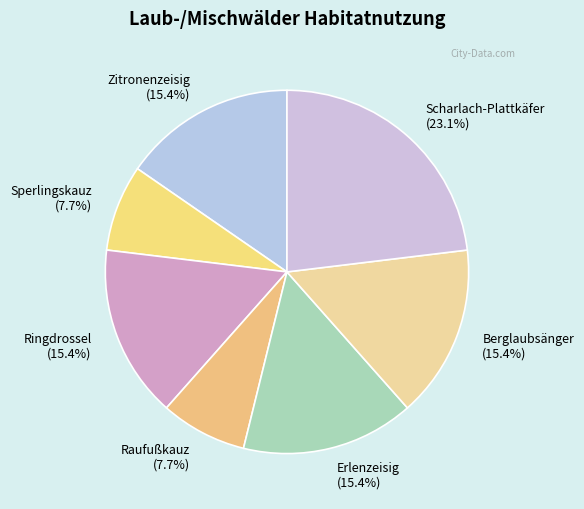

Does any single category account for the majority?

No